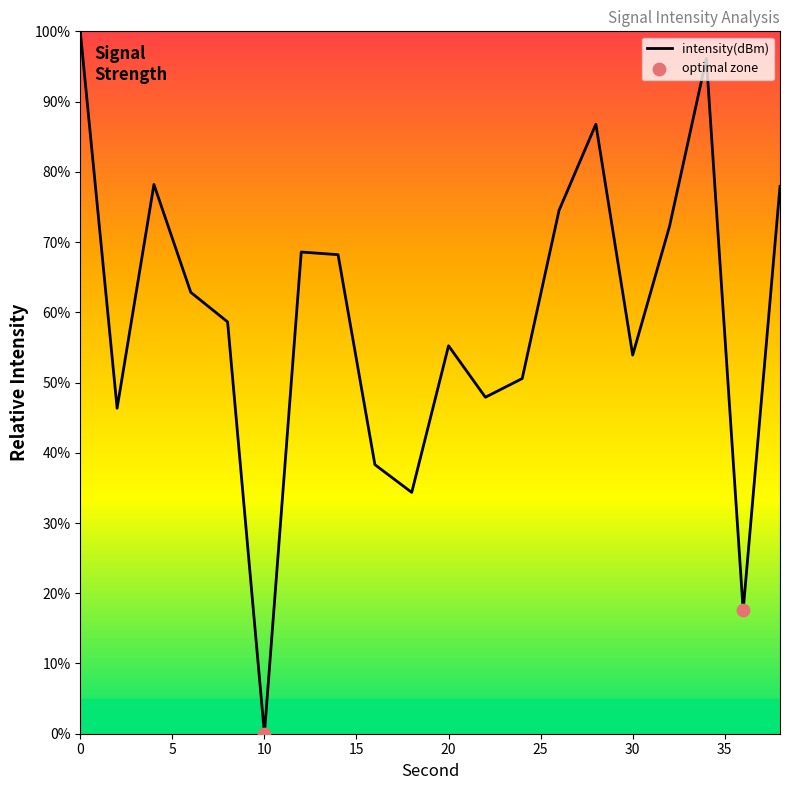

What is the maximum value shown in the chart?

100.0